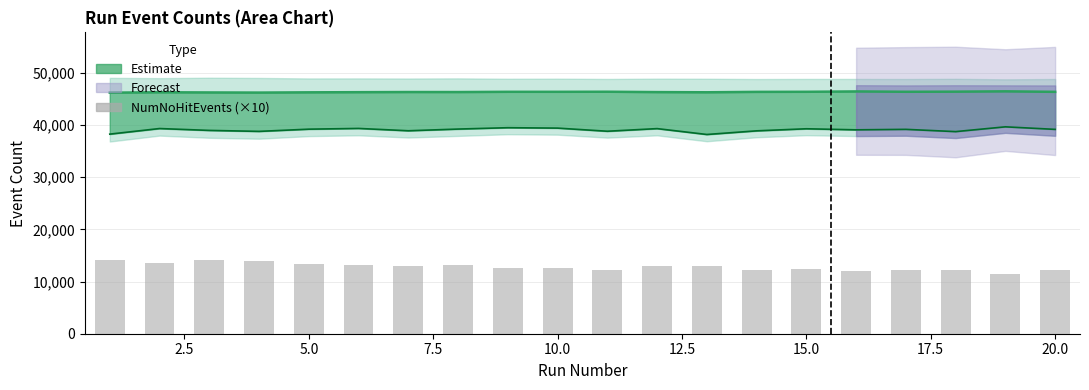

Reading left to right, what are all the values shown in this chart?

14170	13530	14110	14020	13310	13190	12950	13100	12510	12580	12240	12880	12960	12290	12320	11960	12220	12300	11520	12300